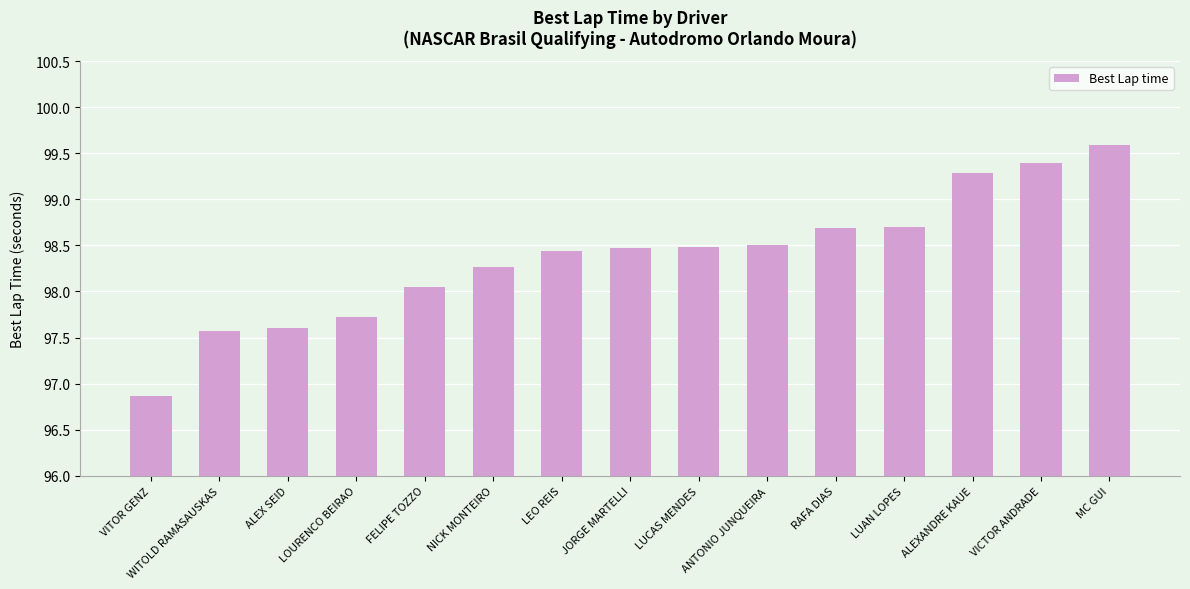

What value does the data have at LOURENCO BEIRAO?

97.7